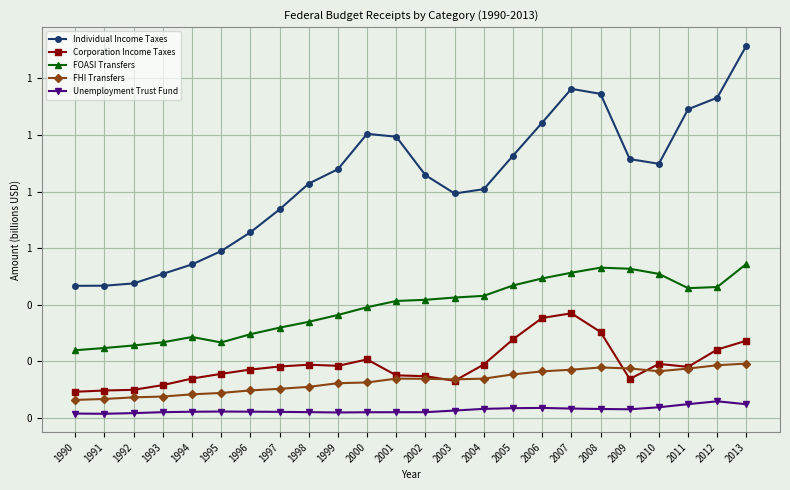

Is this an area chart (filled region under the line)?

No